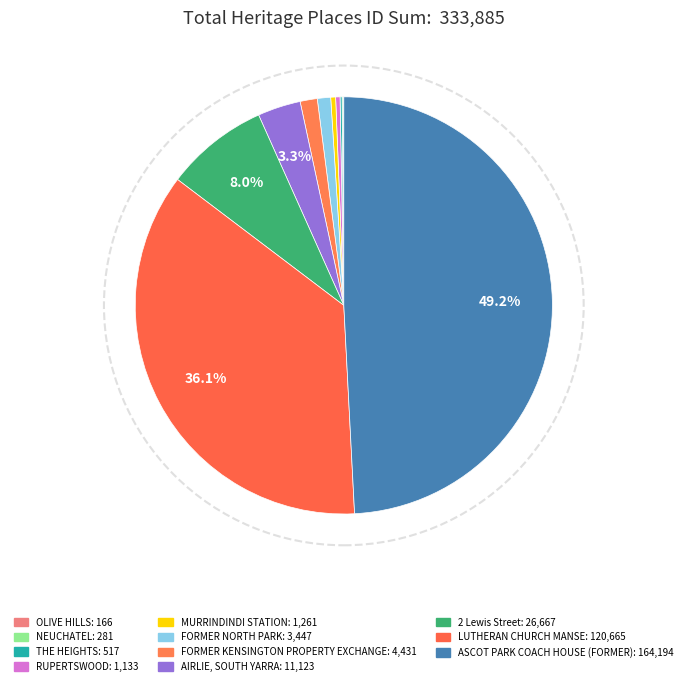

Which category has the biggest portion of the pie?

ASCOT PARK COACH HOUSE (FORMER)